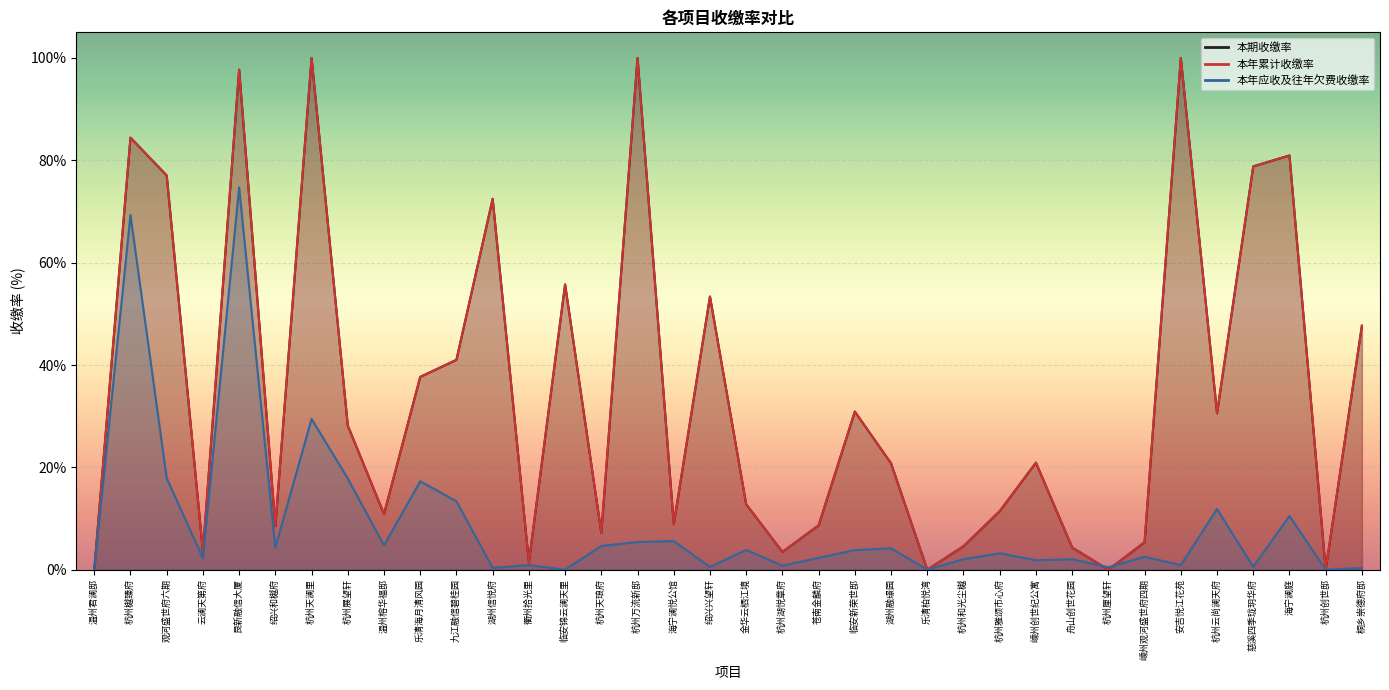

Which series has the largest total across all categories?

本期收缴率